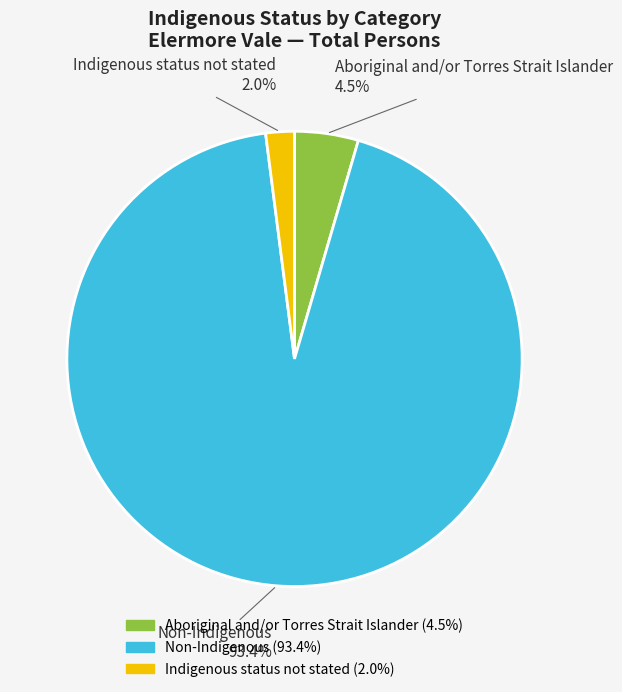

Which has a higher value, Indigenous status not stated or Non-Indigenous?

Non-Indigenous